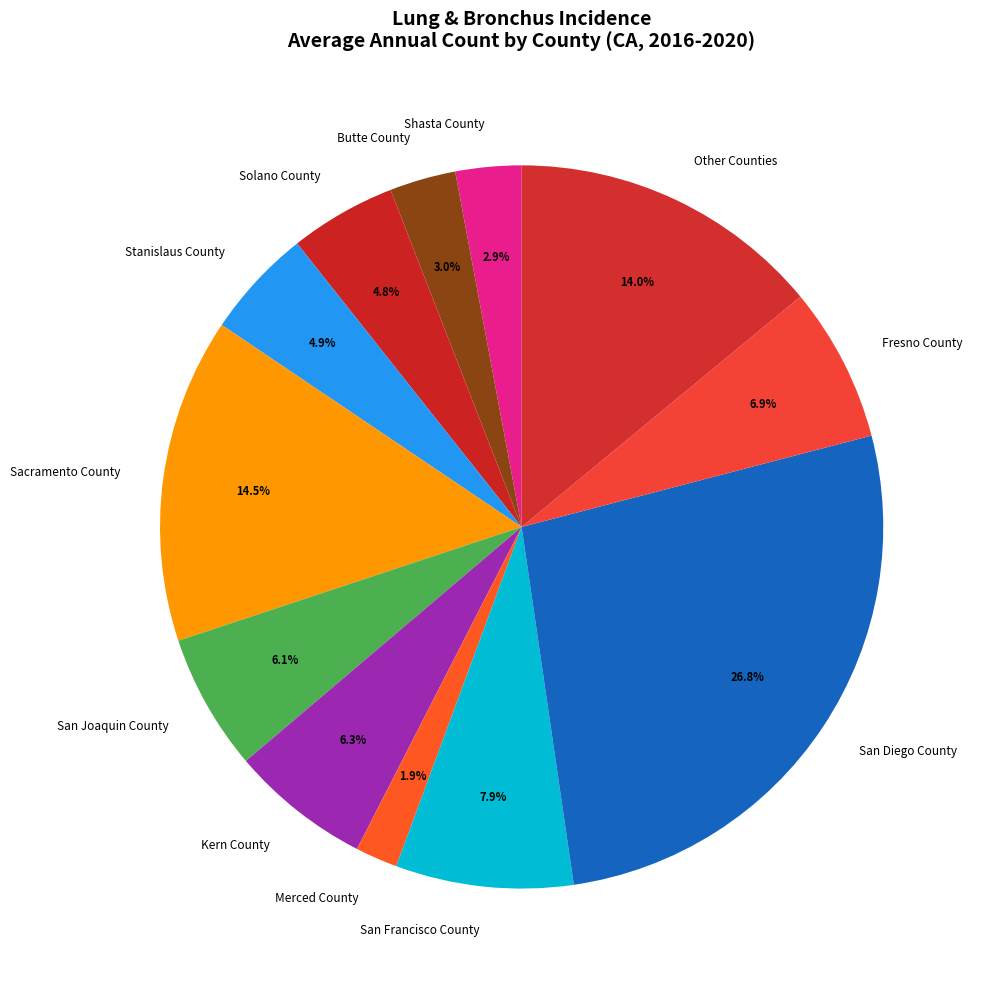

What is the largest slice in the pie chart?

San Diego County